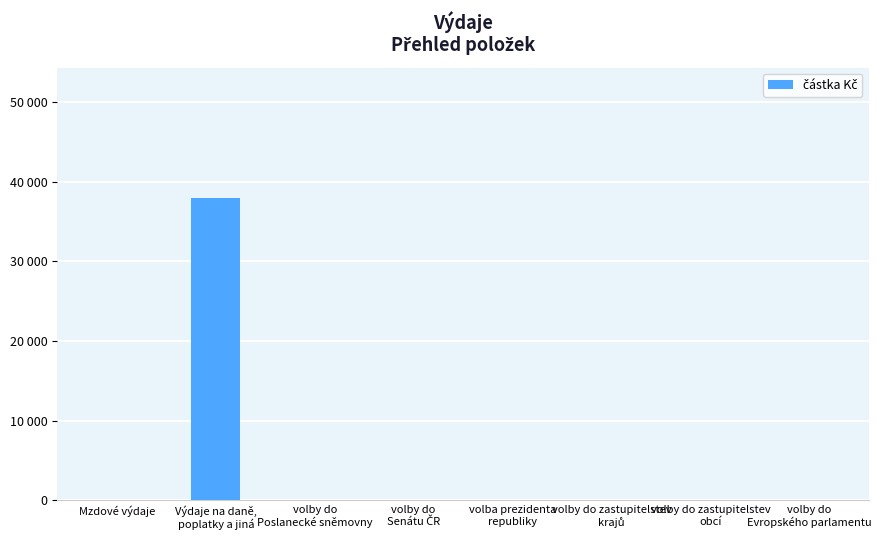

Reading right to left, extract all data points from this chart.

0	0	0	0	0	0	37946	0